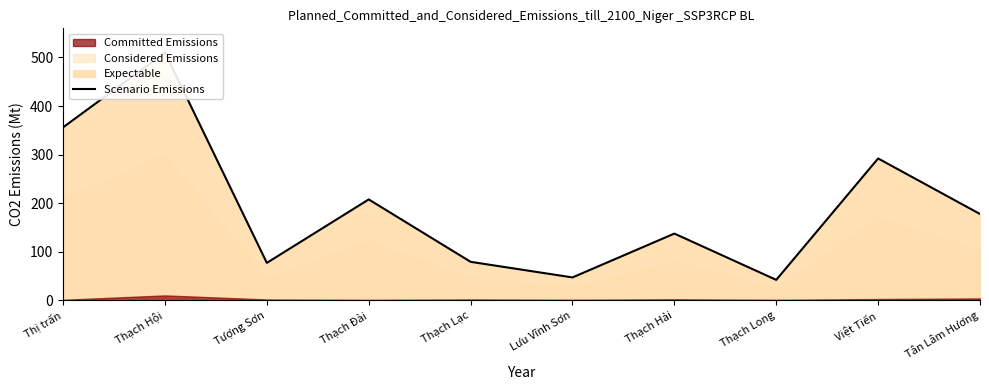

True or false: the data shows 79.1 at Thạch Lạc.

True